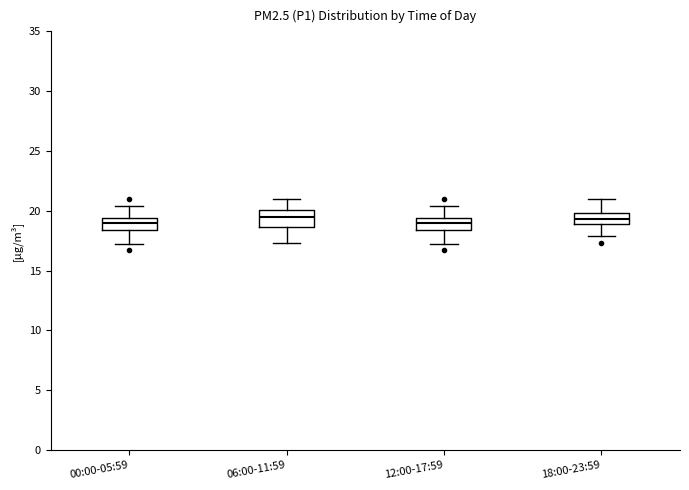

Which box is the tallest, from its lower edge to its upper edge?

06:00-11:59